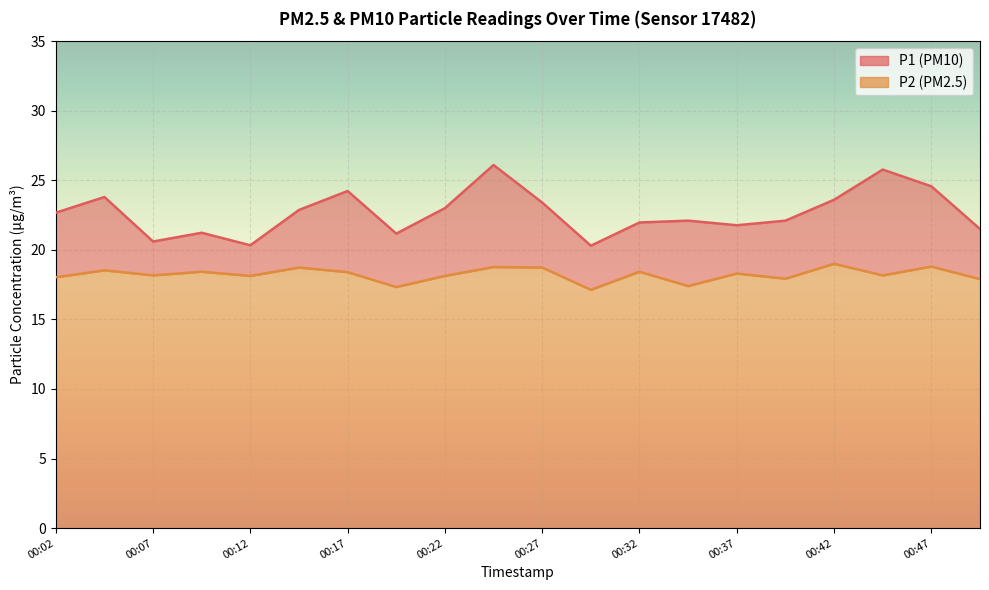

What is the difference between the P2 values at 00:19 and 00:34?

0.1